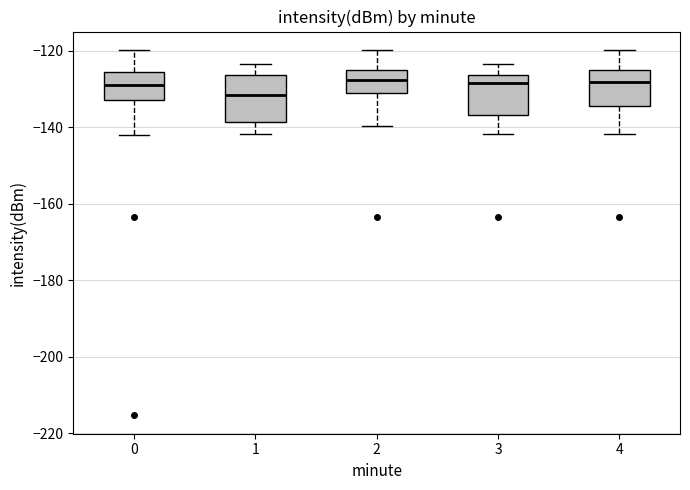

Where is the lower edge of the box at x = 4 on the y-axis? The values are not printed on the chart, so give them approximately, as read against the axis.

-134